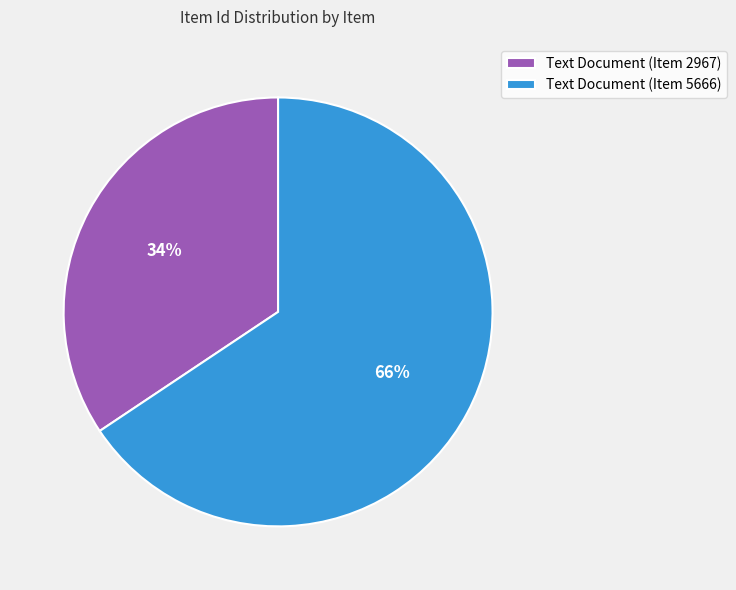

Rank the categories by value from highest to lowest.

Text Document (Item 5666), Text Document (Item 2967)